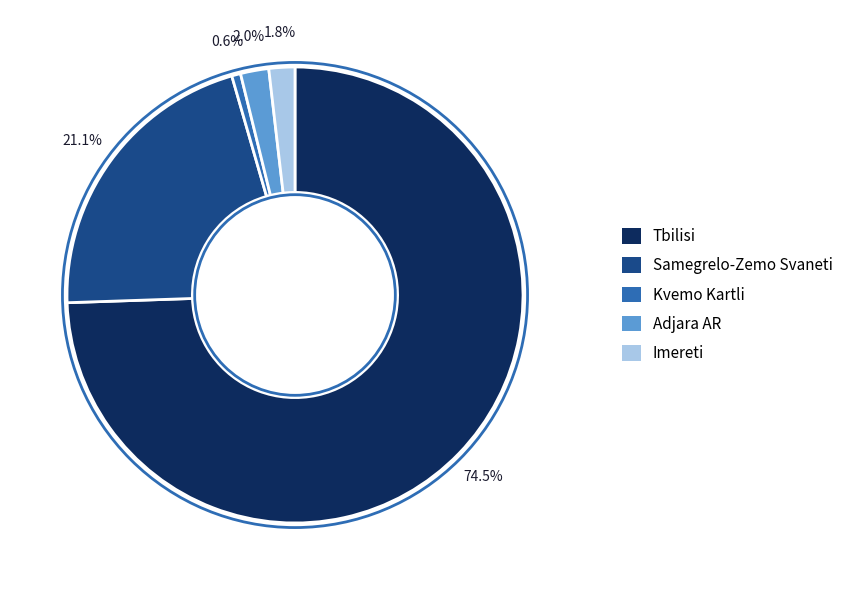

How many segments does this pie chart have?

5